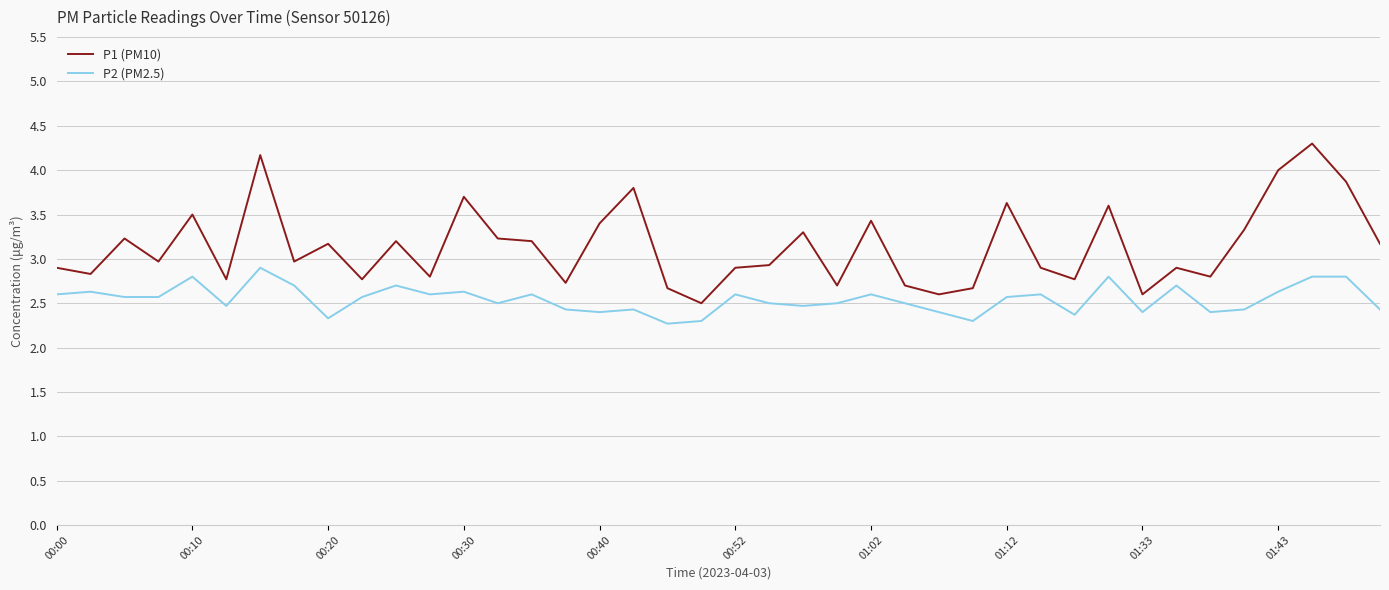

Does the chart have visible grid lines?

Yes